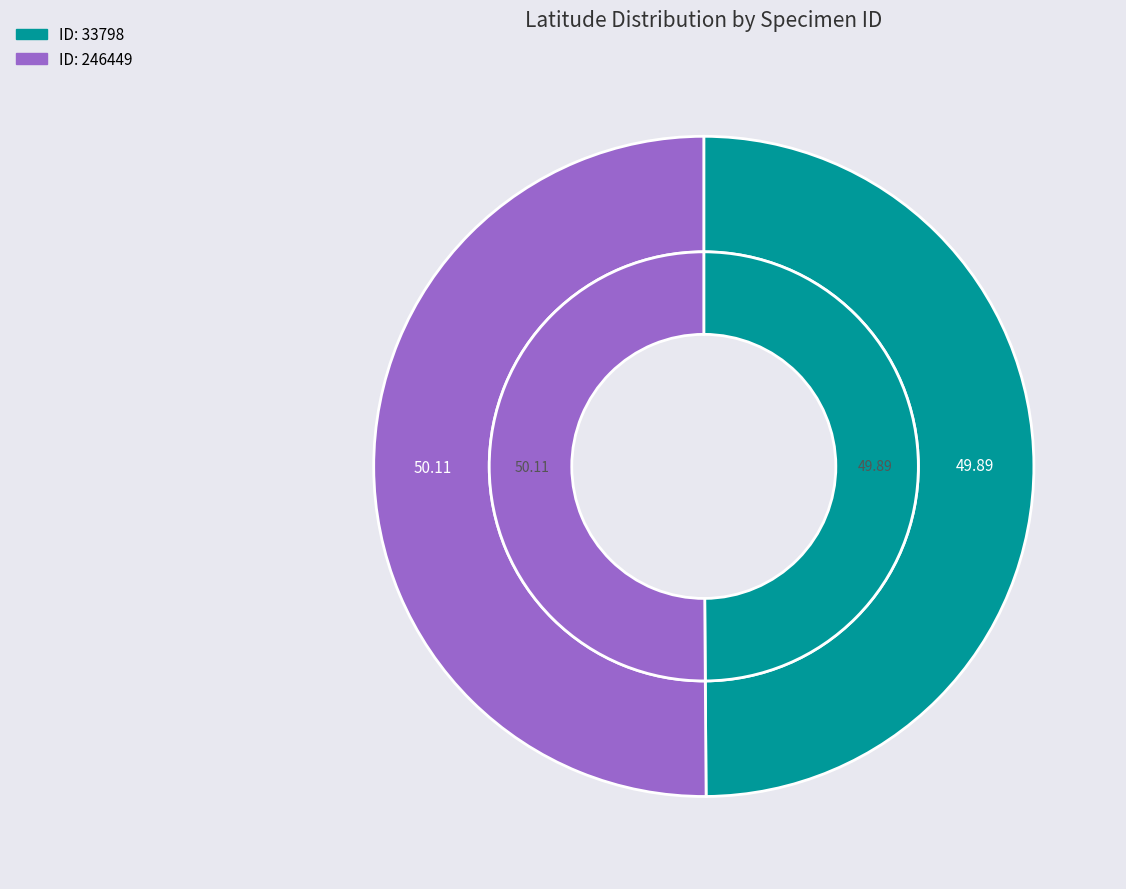

How many slices are in this pie chart?

2